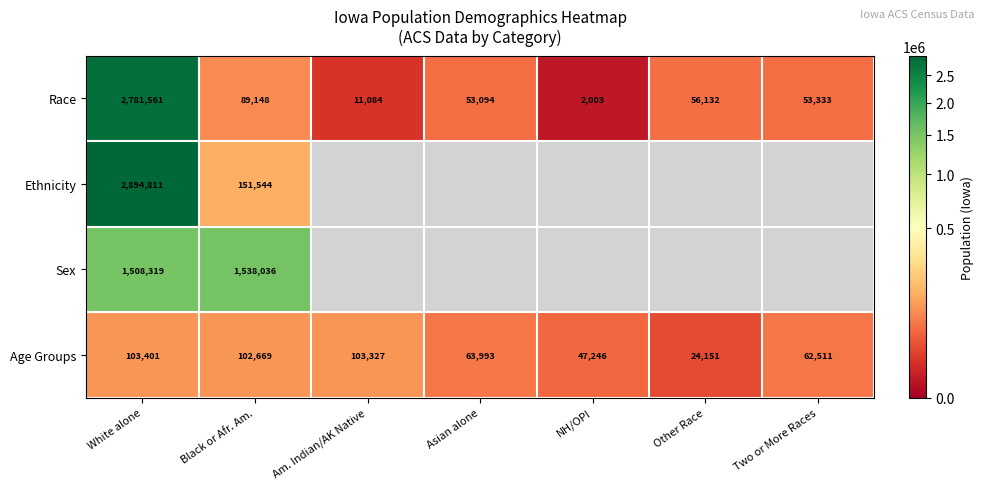

Where is Age Groups nearest to the value 63776?

Asian alone